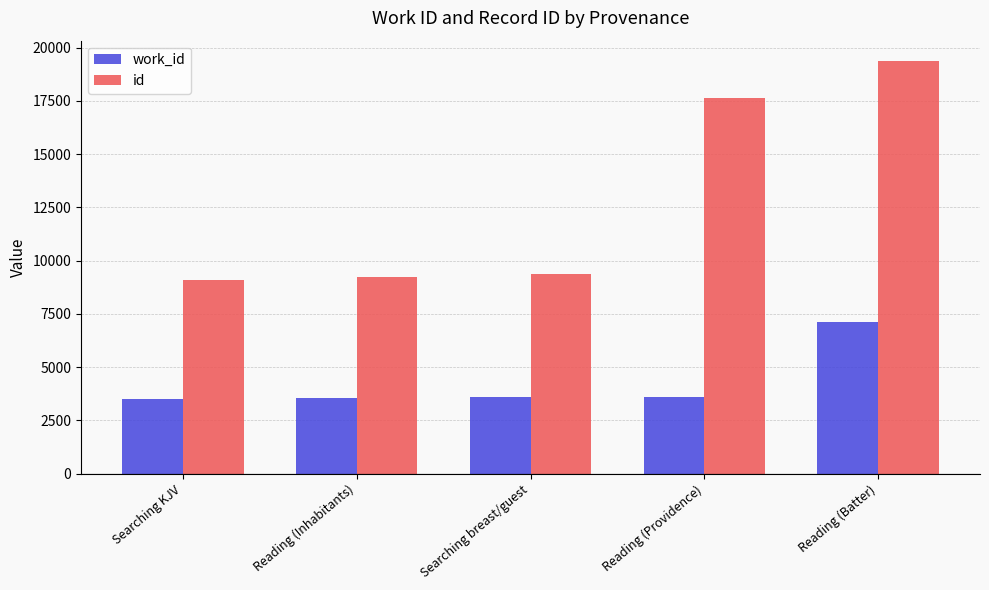

What is the total value across all series at Searching KJV?

12585